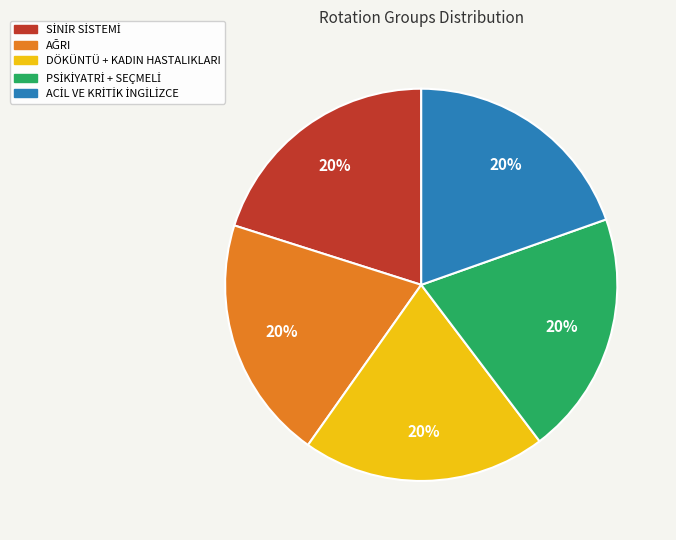

True or false: DÖKÜNTÜ + KADIN HASTALIKLARI accounts for 20% of the total.

True